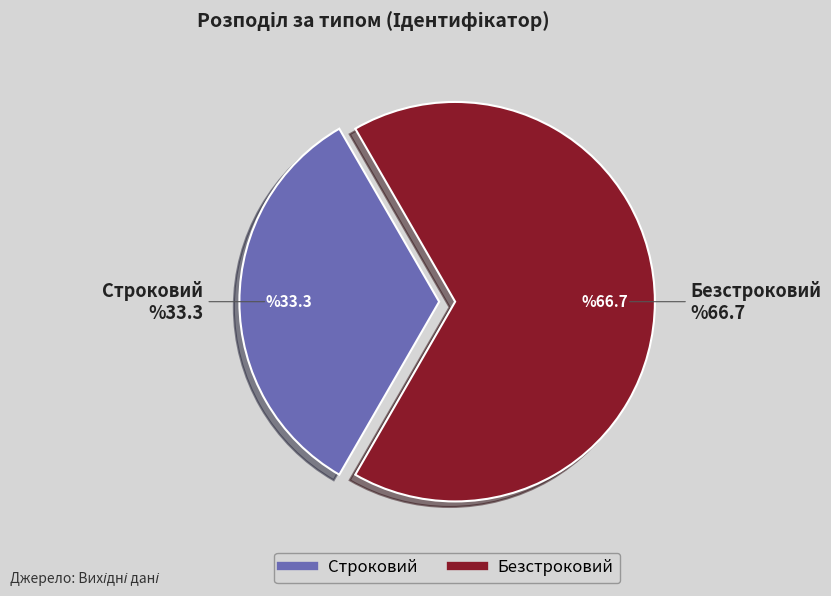

Is it true that Строковий is 42% of the pie?

False